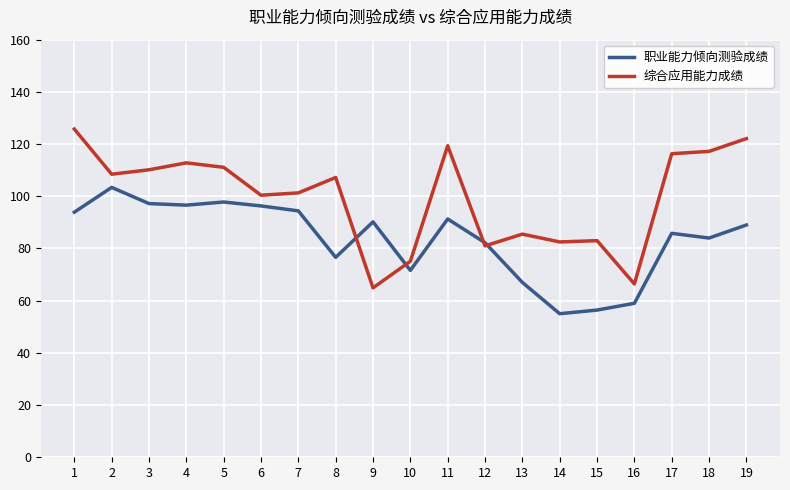

The value of 综合应用能力成绩 at 11 is 119.3. True or false?

True